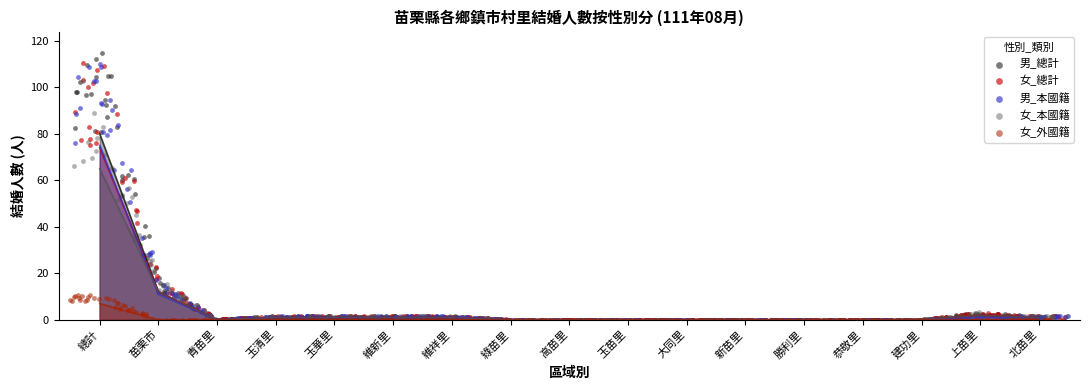

Which series contains the lowest Y value?

男_總計